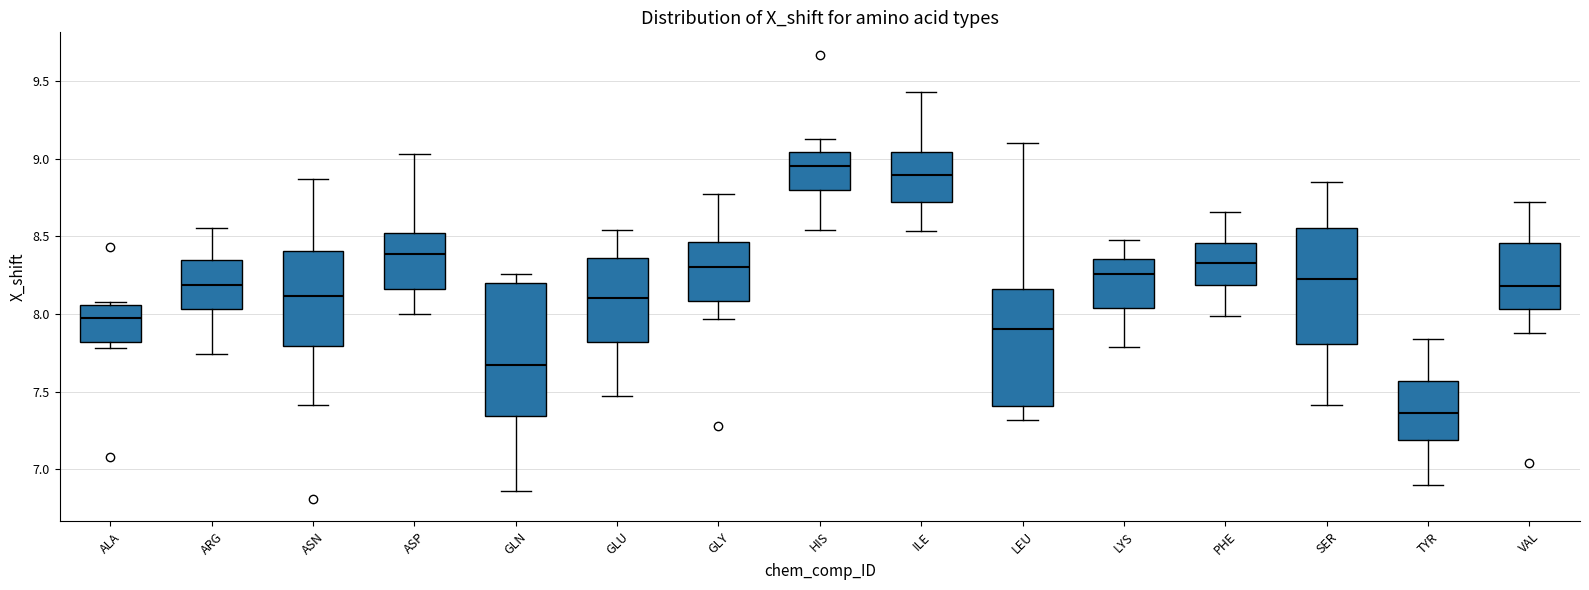

Reading left to right, transcribe this box plot: for each box, give where its median line is, the range the box spans, and where its two whiskers end, as read against the y-axis. The values are not printed on the chart, so give them approximately, as read against the axis.

ALA: median 8.00, box 7.80 to 8.05, whiskers 7.80 (just below the box's lower edge) to 8.10
ARG: median 8.20, box 8.05 to 8.35, whiskers 7.75 to 8.55
ASN: median 8.10, box 7.80 to 8.40, whiskers 7.40 to 8.85
ASP: median 8.40, box 8.15 to 8.50, whiskers 8.00 to 9.05
GLN: median 7.65, box 7.35 to 8.20, whiskers 6.85 to 8.25
GLU: median 8.10, box 7.80 to 8.35, whiskers 7.45 to 8.55
GLY: median 8.30, box 8.10 to 8.45, whiskers 7.95 to 8.75
HIS: median 8.95, box 8.80 to 9.05, whiskers 8.55 to 9.10
ILE: median 8.90, box 8.70 to 9.05, whiskers 8.55 to 9.45
LEU: median 7.90, box 7.40 to 8.15, whiskers 7.30 to 9.10
LYS: median 8.25, box 8.05 to 8.35, whiskers 7.80 to 8.50
PHE: median 8.35, box 8.20 to 8.45, whiskers 8.00 to 8.65
SER: median 8.20, box 7.80 to 8.55, whiskers 7.40 to 8.85
TYR: median 7.35, box 7.20 to 7.55, whiskers 6.90 to 7.85
VAL: median 8.20, box 8.05 to 8.45, whiskers 7.90 to 8.70